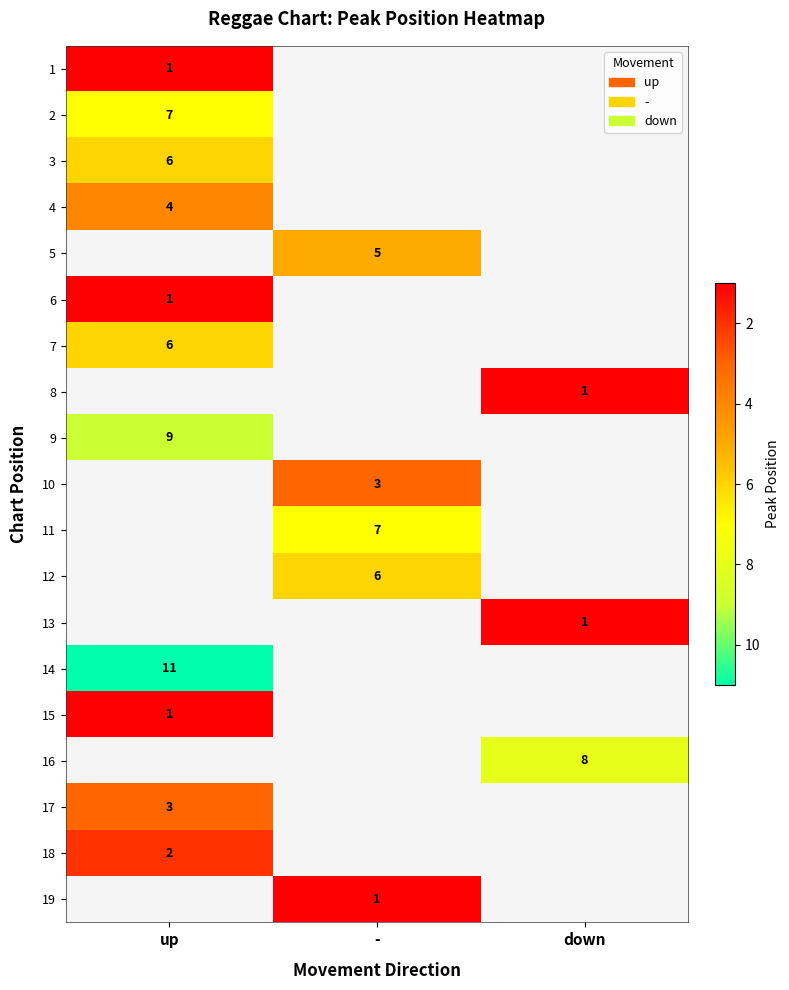

Is it true that 7 equals 6 at up?

True